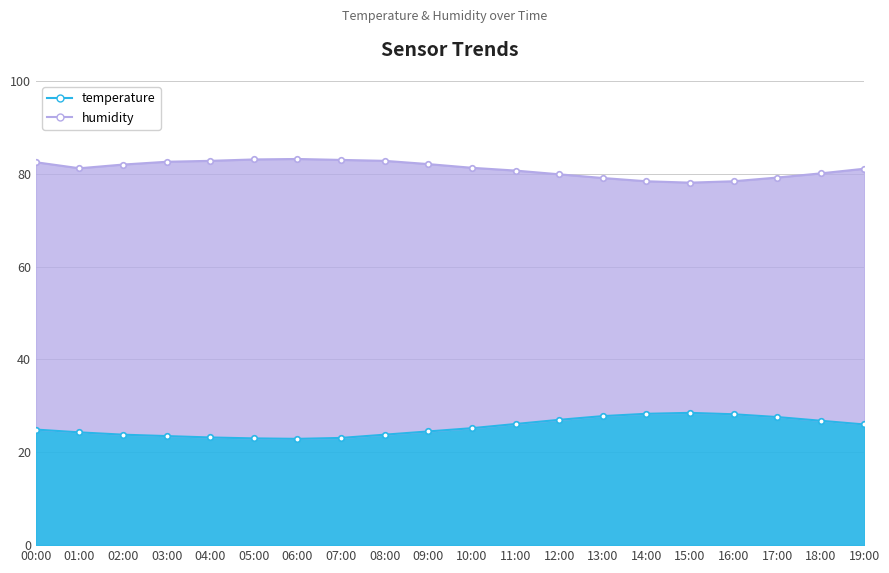

What is the label of the 19th point from the right?

01:00